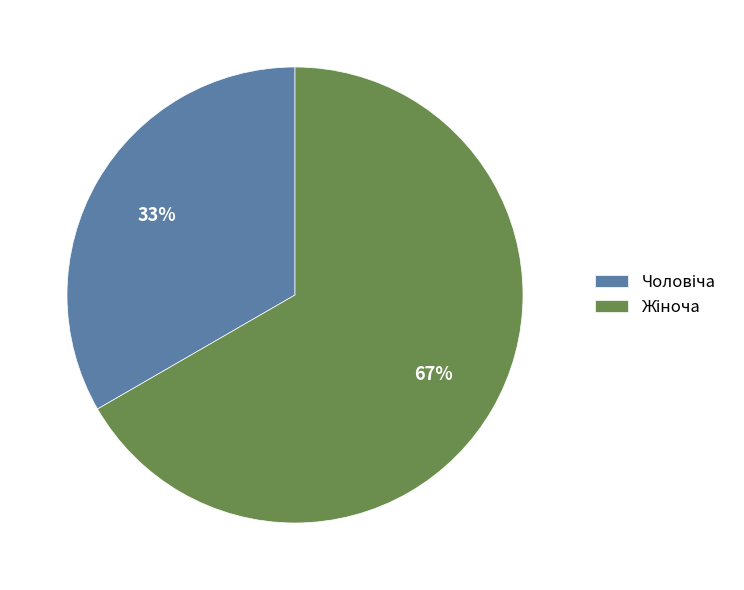

To the nearest percent, what is the average slice percentage?

50%